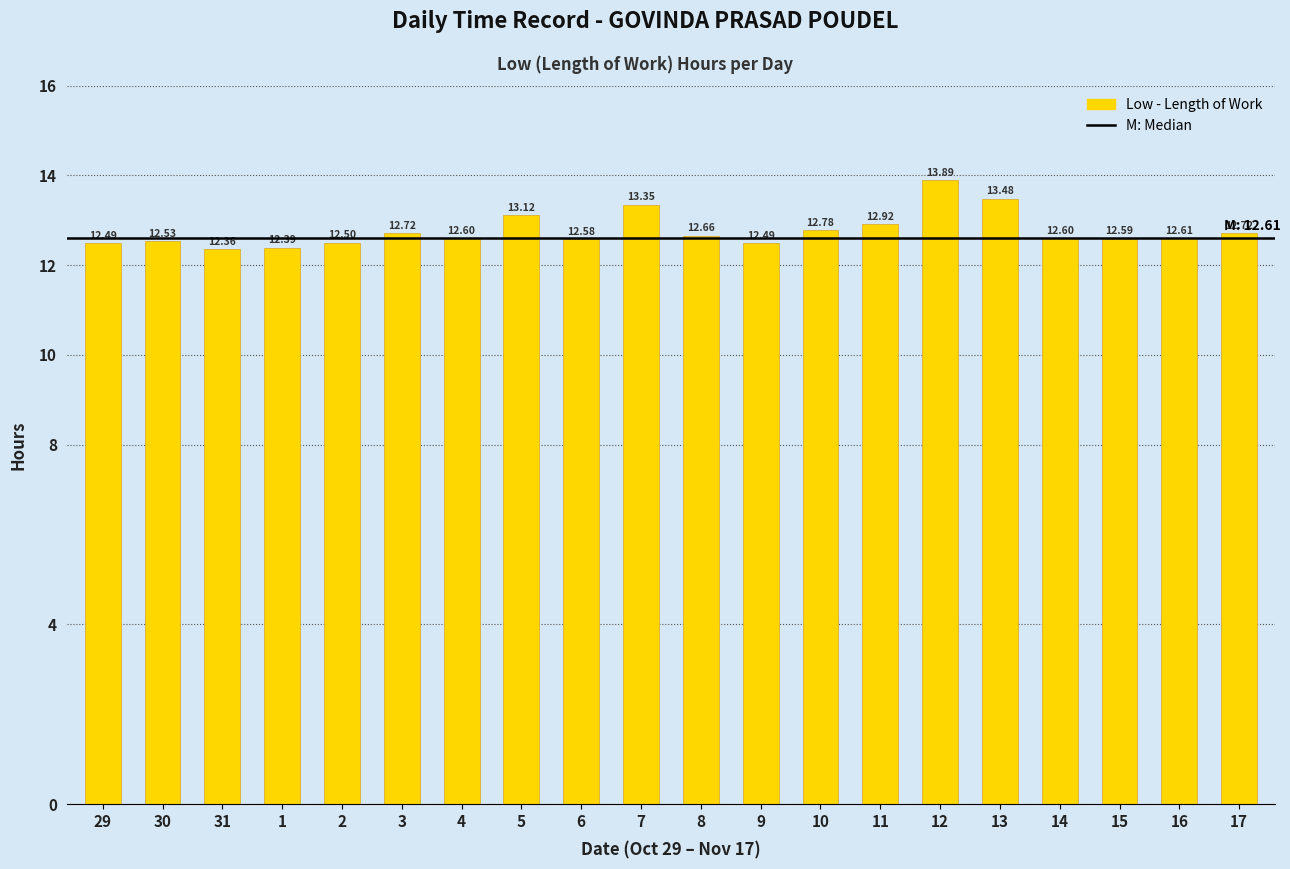

Is it true that the value at 11 is 20.7?

False